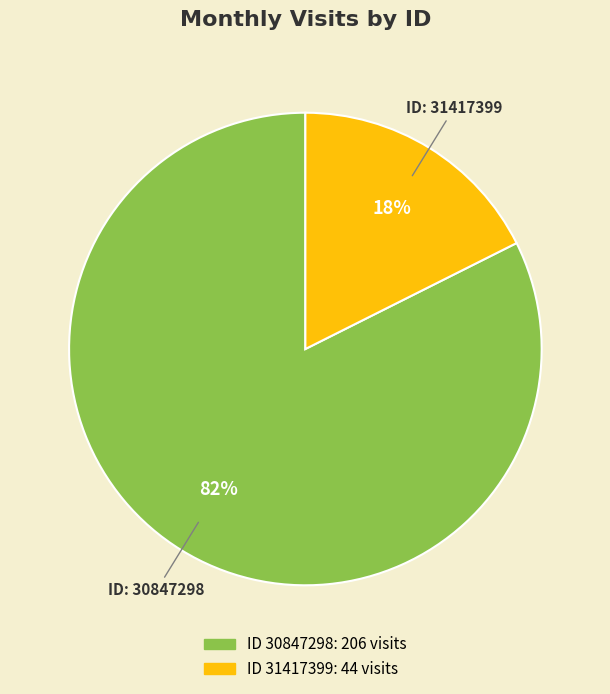

To the nearest percent, what is the average slice percentage?

50%